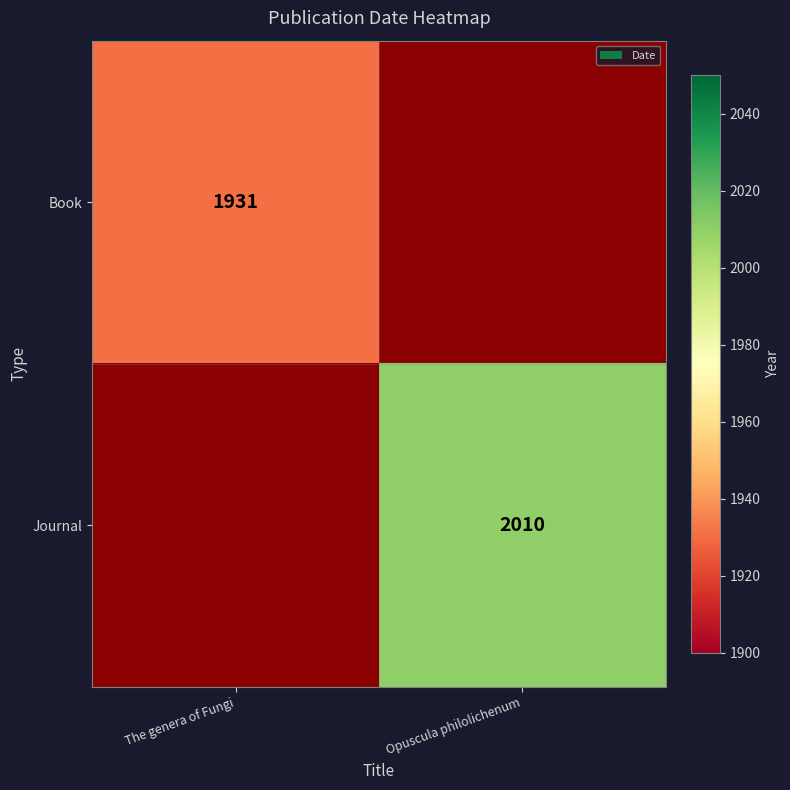

The value of Book at The genera of Fungi is 1931. True or false?

True